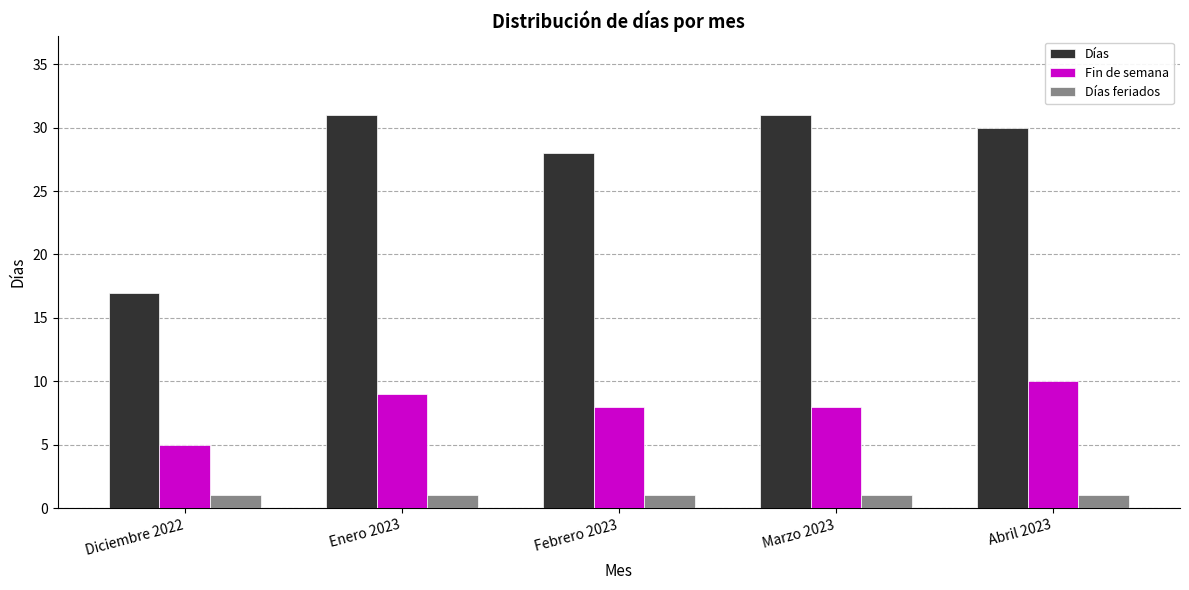

At which label is Días closest to 24?

Febrero 2023